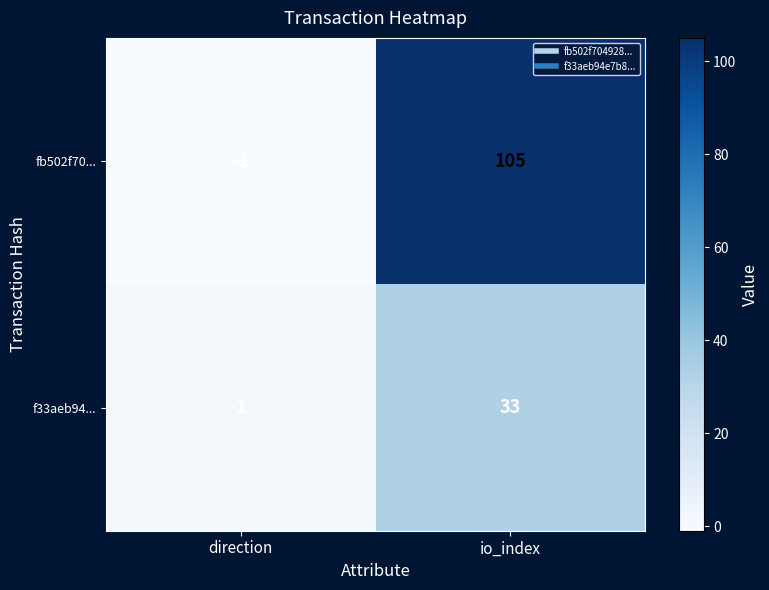

Reading left to right, extract all data points from this chart.

fb502f70...: -1	105
f33aeb94...: 1	33